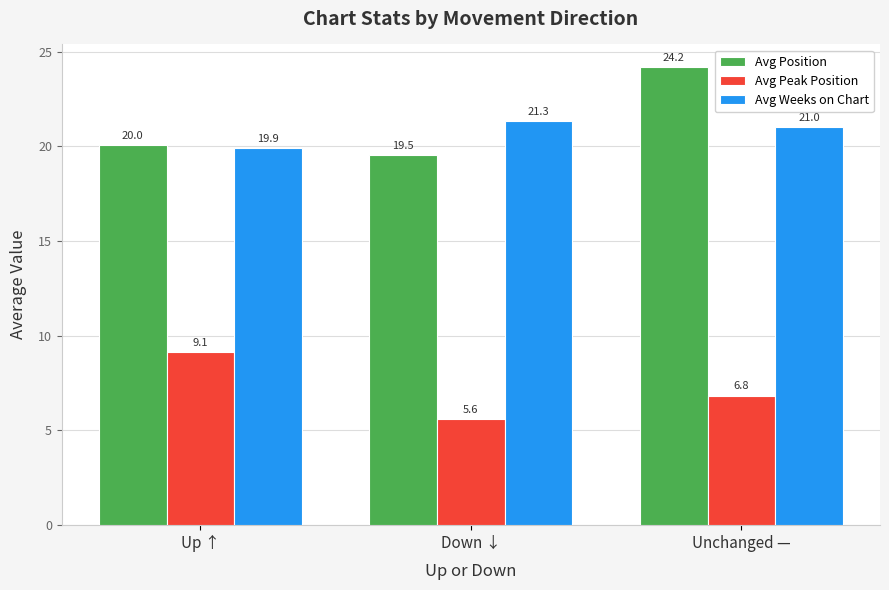

What is the approximate value of Avg Peak Position at Down ↓?

5.6